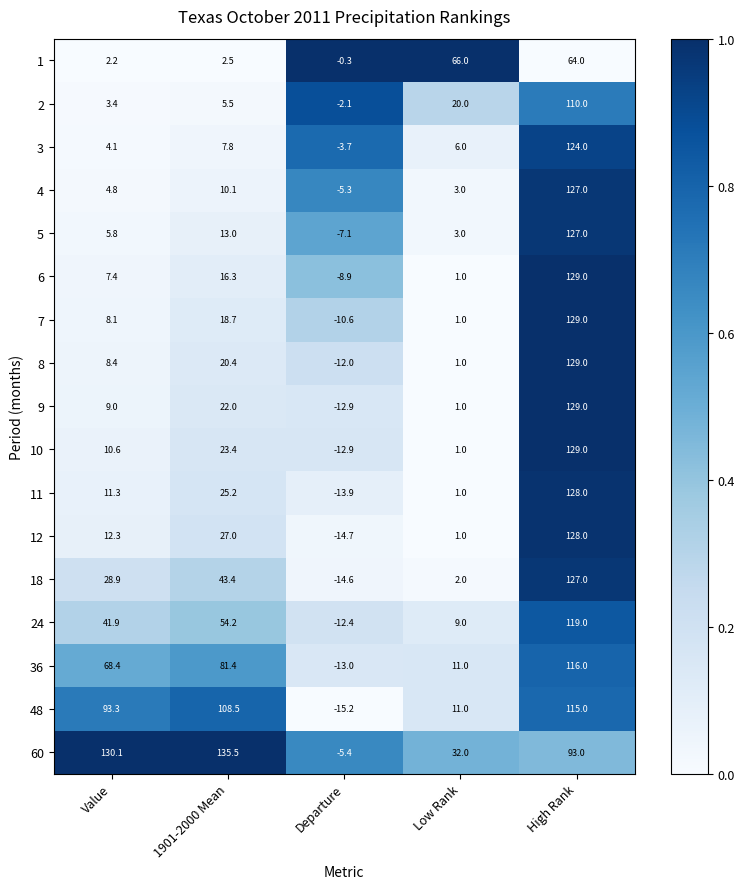

What is the difference between the highest and lowest values at Low Rank?

65.0